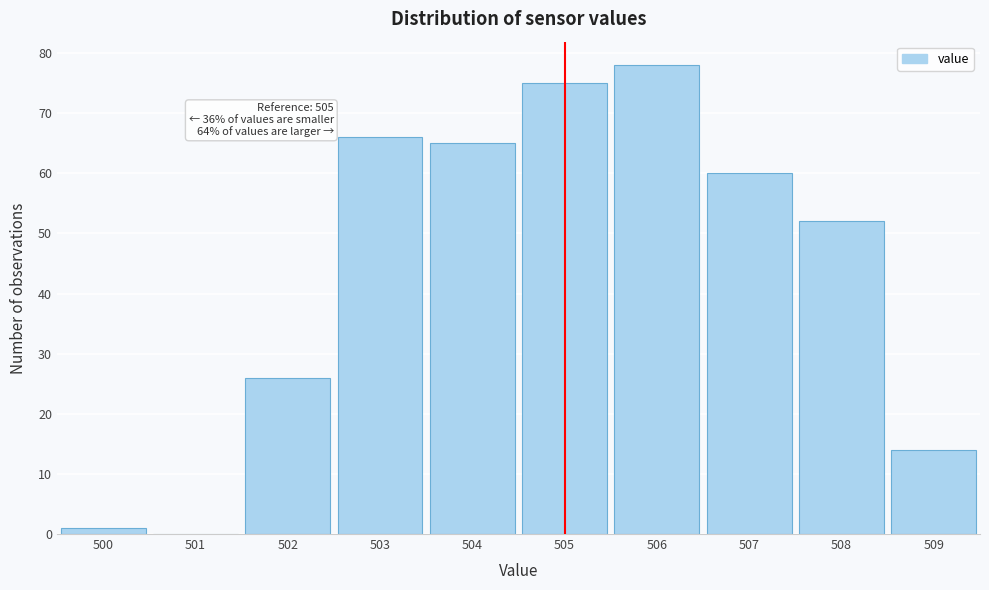

Which range on the x-axis has the tallest bar?

505.5 to 506.5